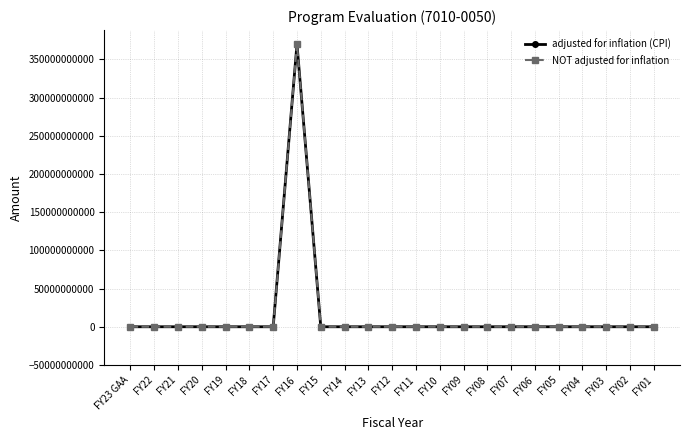

True or false: adjusted for inflation (CPI) has a value of 0 at FY23 GAA.

True